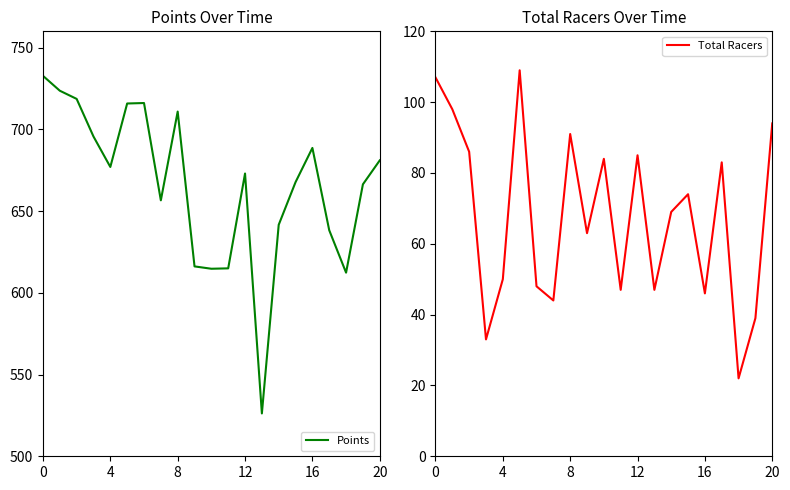

In Points, how many points are lower than both neighbors (excluding endpoints)?

5